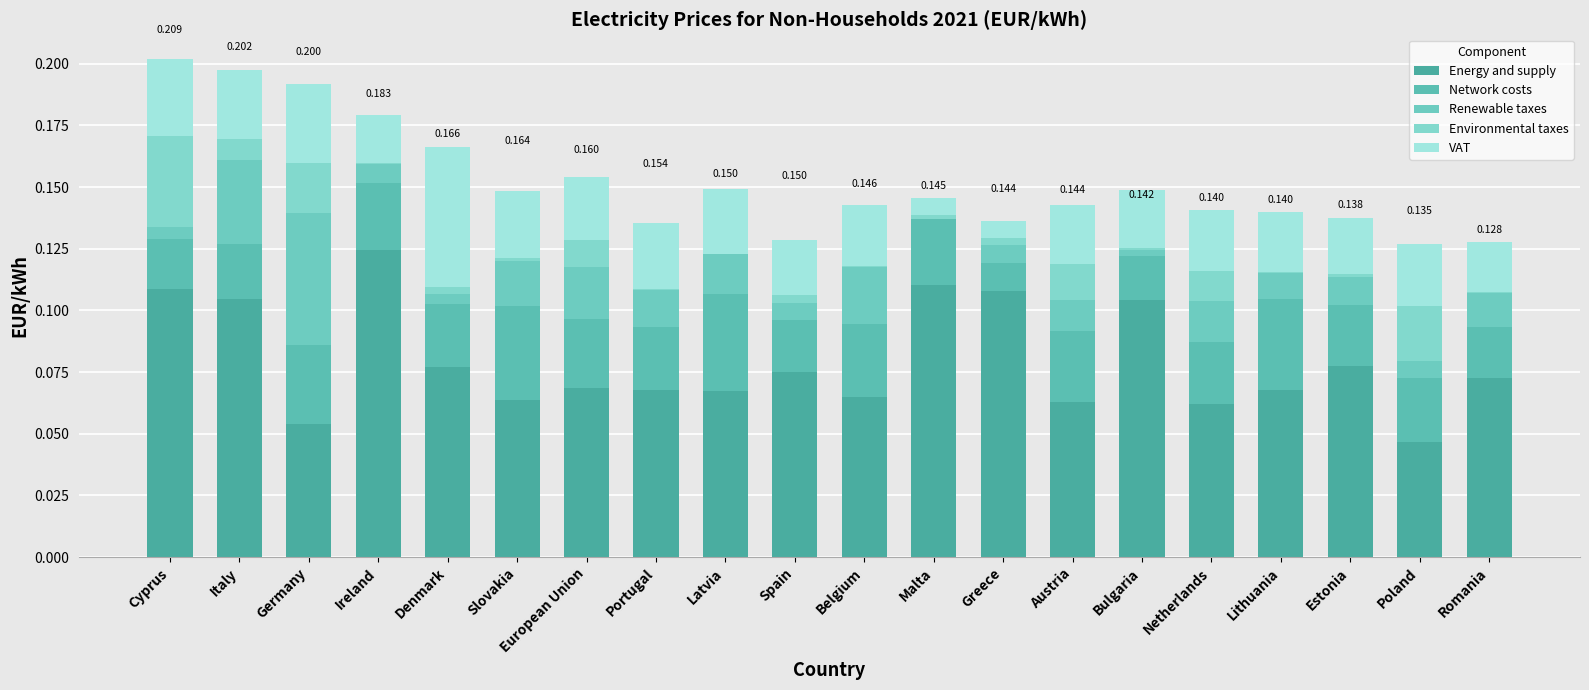

What is the total value across all series at Lithuania?

0.1